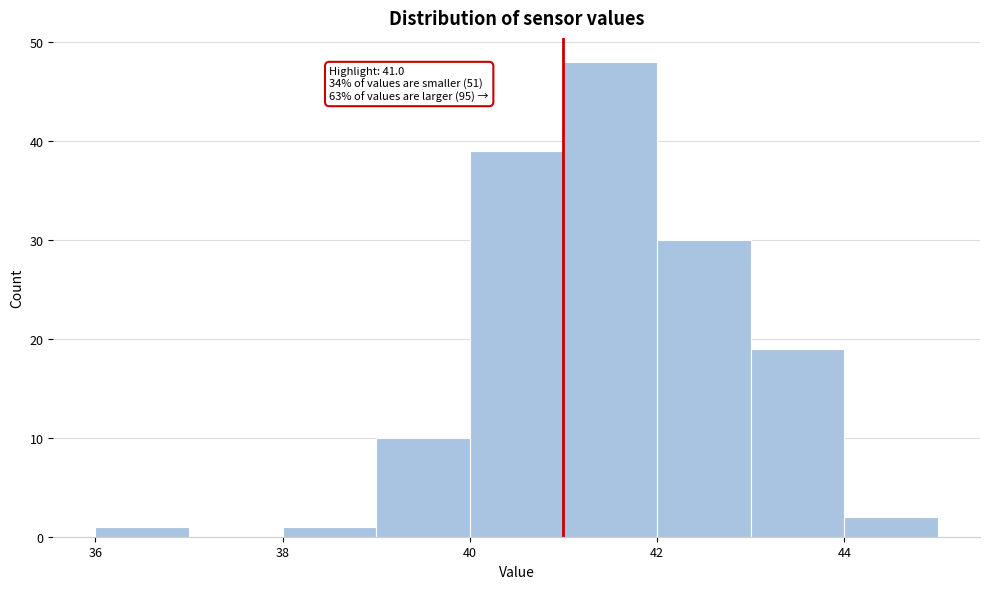

Which range on the x-axis has the tallest bar?

41 to 42